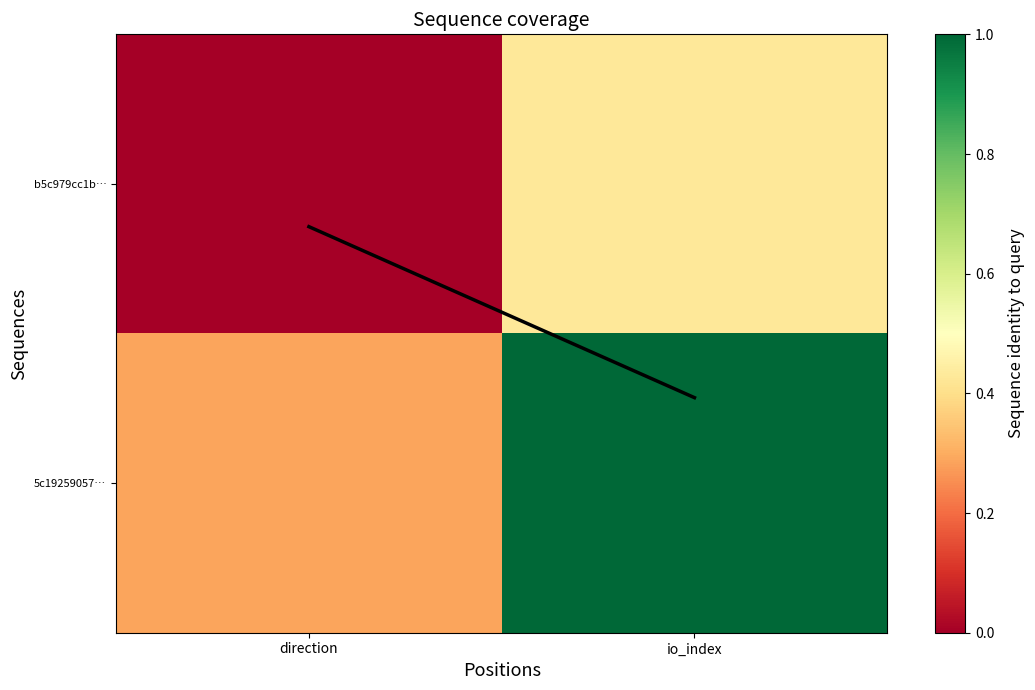

Between direction and io_index, which is larger?

io_index